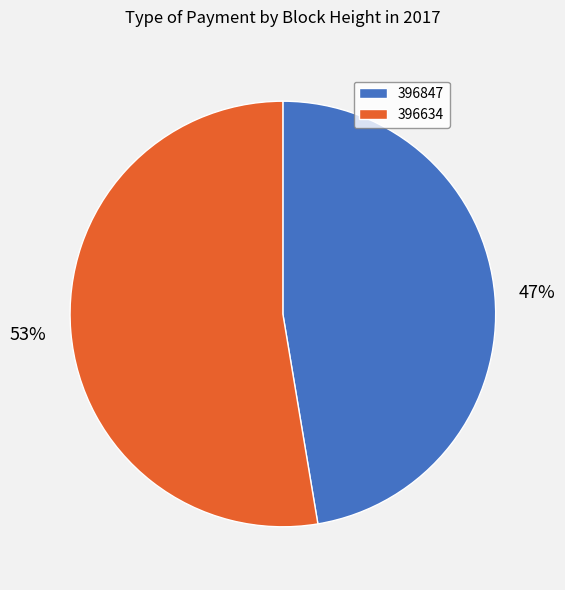

Between 396634 and 396847, which is larger?

396634